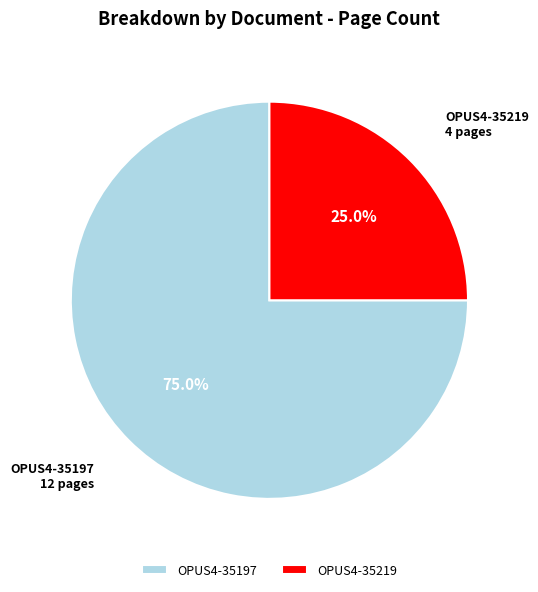

How much of the chart is everything except OPUS4-35219?

75.0%